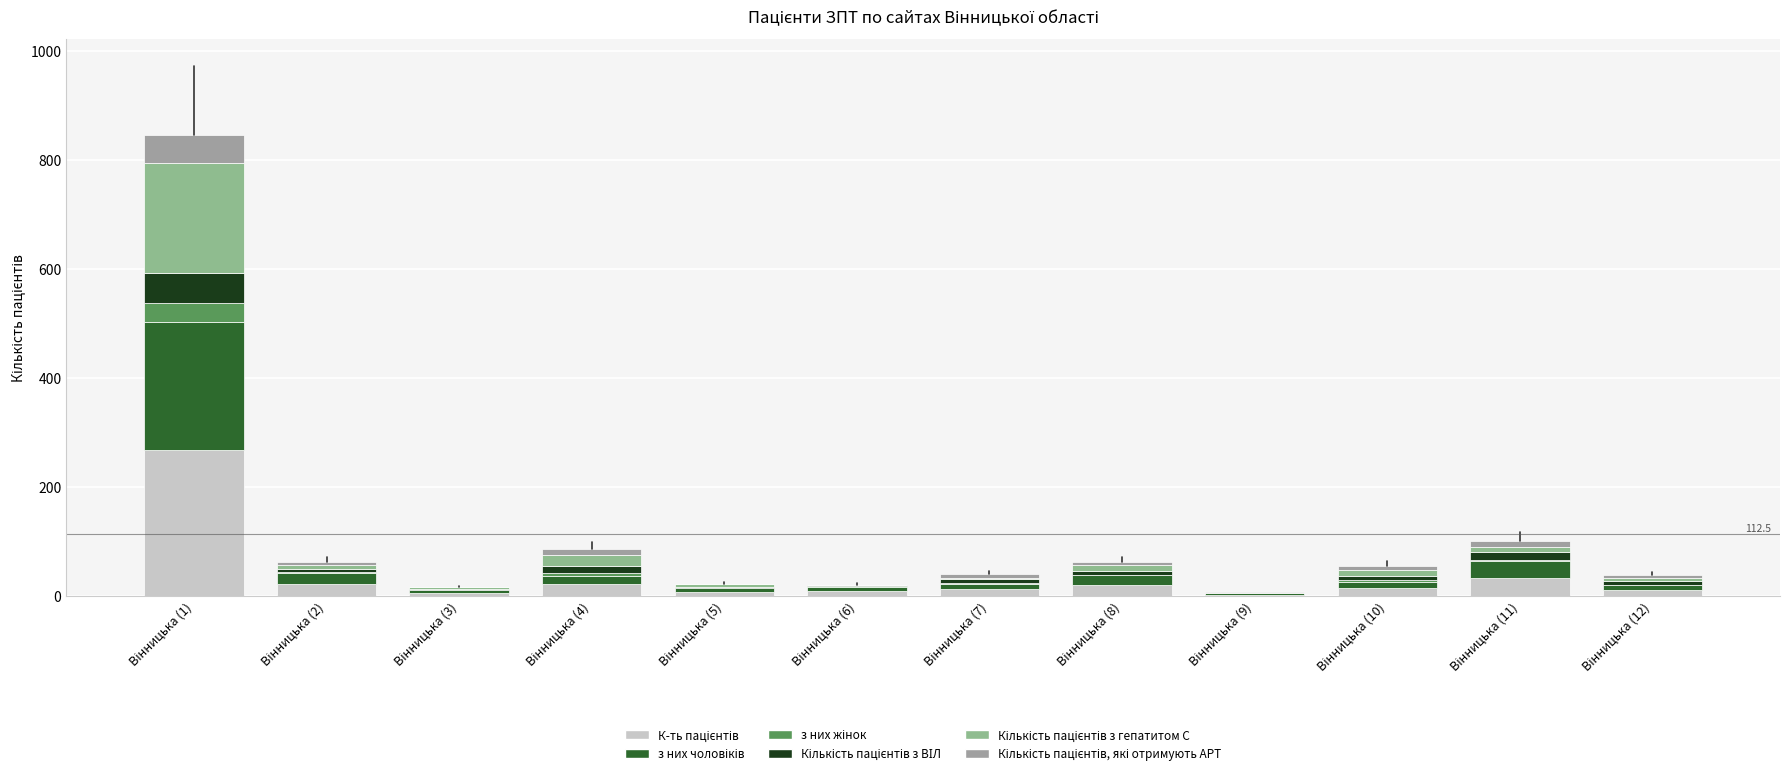

Does the chart contain stacked bars?

Yes